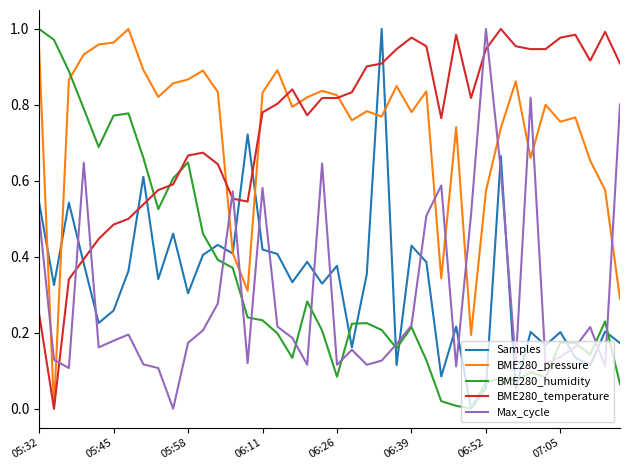

True or false: Max_cycle and BME280_pressure cross at least once.

True